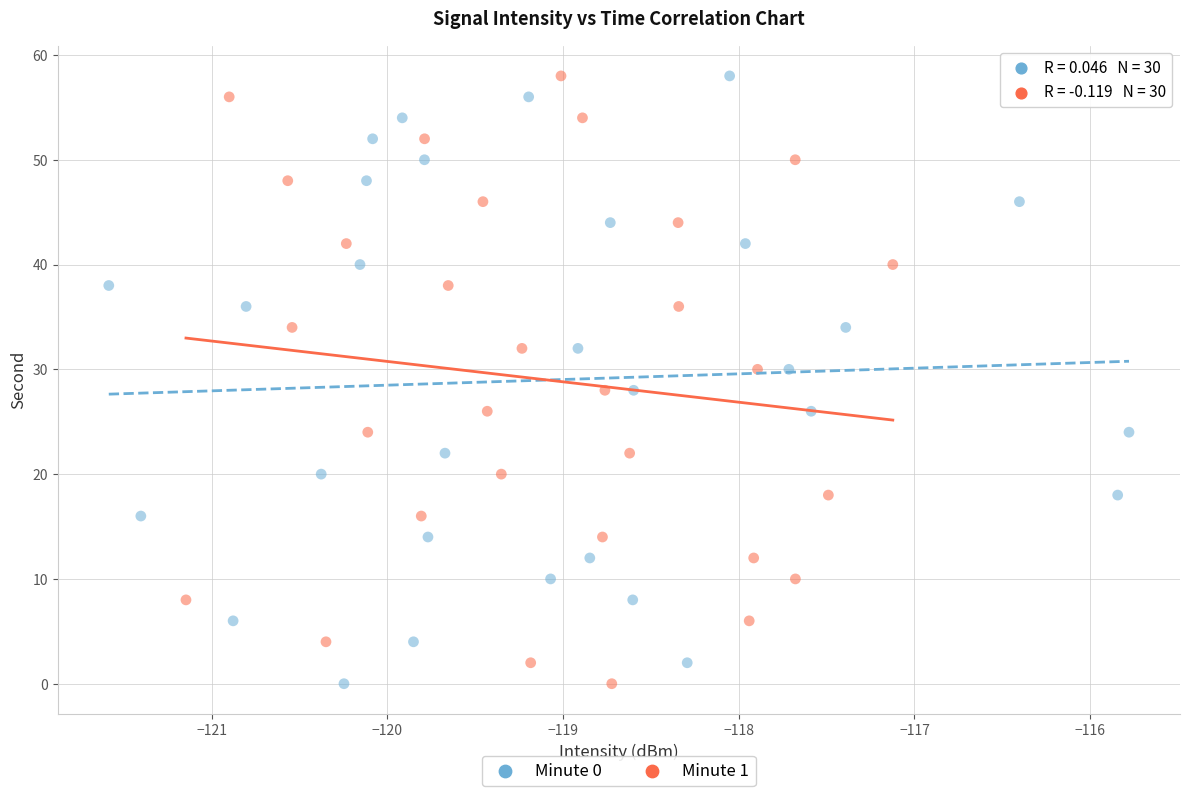

What are all the series names shown in the legend?

Minute 0, Minute 1